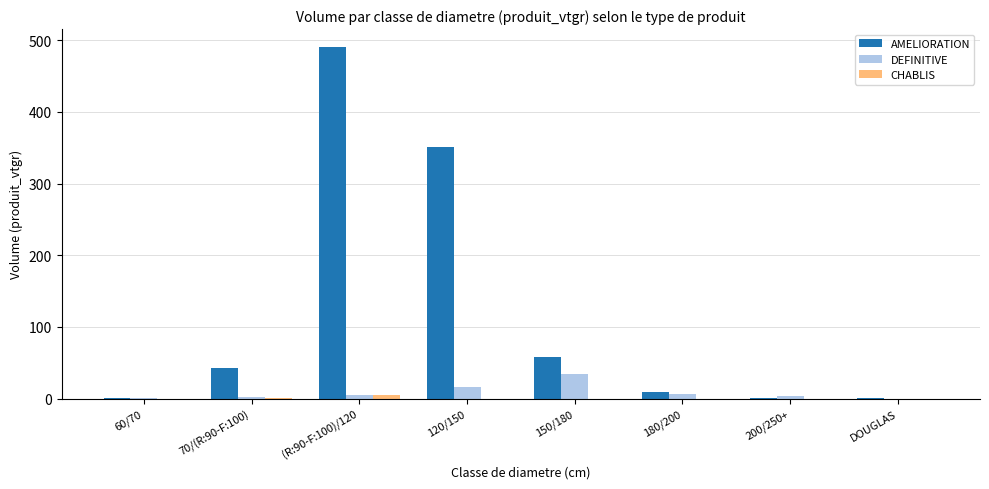

At which category does the chart reach its peak across all series?

(R:90-F:100)/120